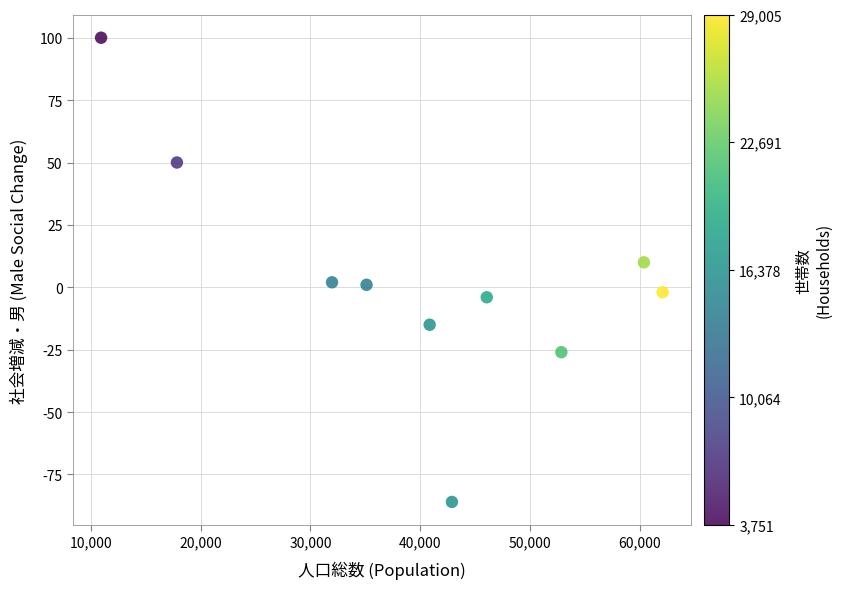

What is the range of X values (max minus min)?

51102